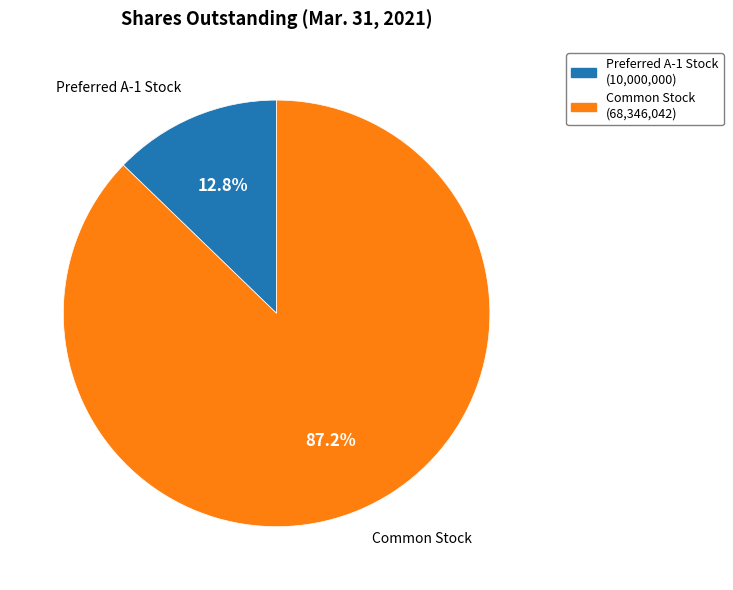

Does any single category account for the majority?

Yes